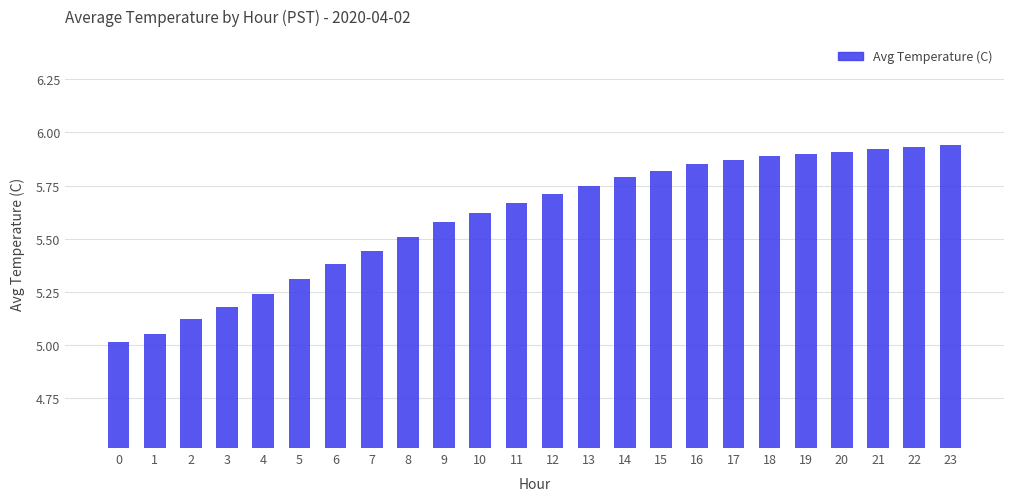

True or false: the data shows 5.9 at 23.

True